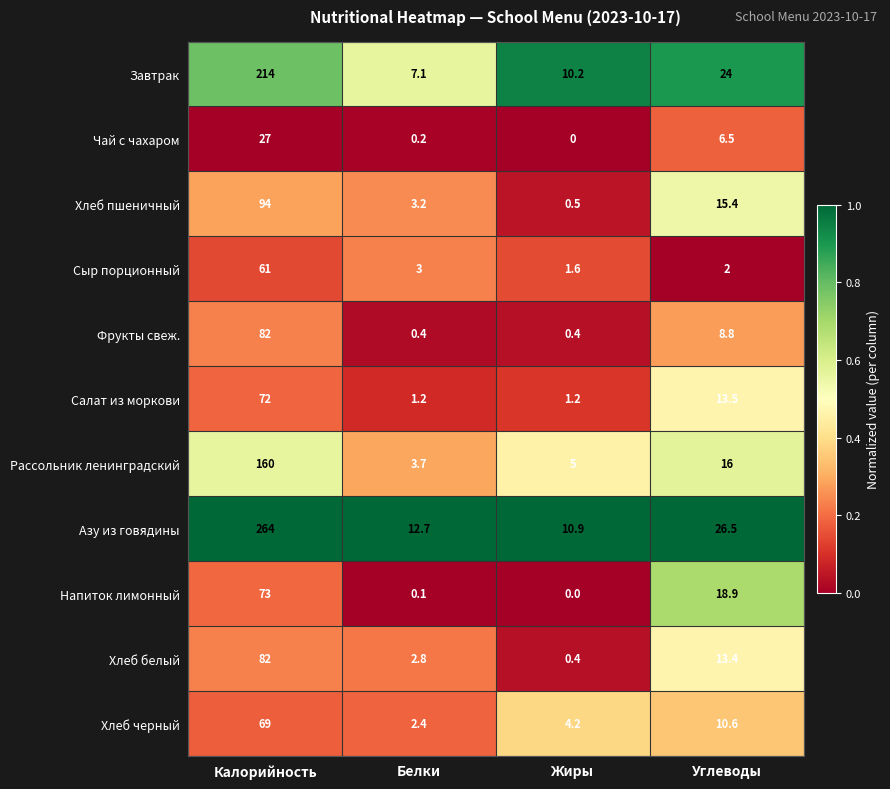

What is the sum of the Напиток лимонный values at Углеводы and Жиры?

18.9